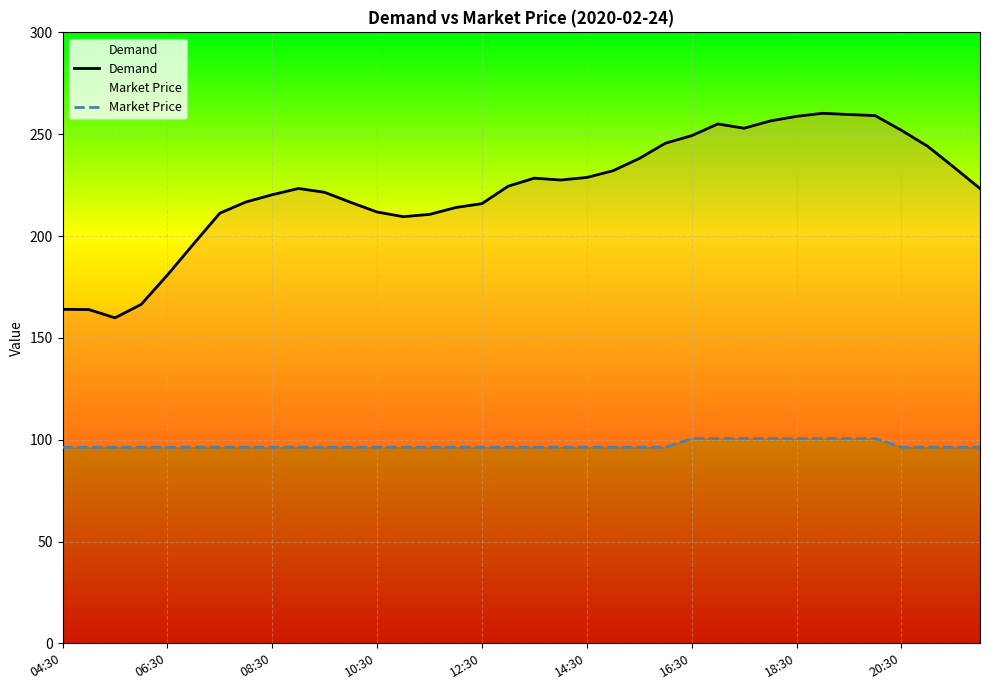

True or false: Market Price and Demand cross at least once.

False